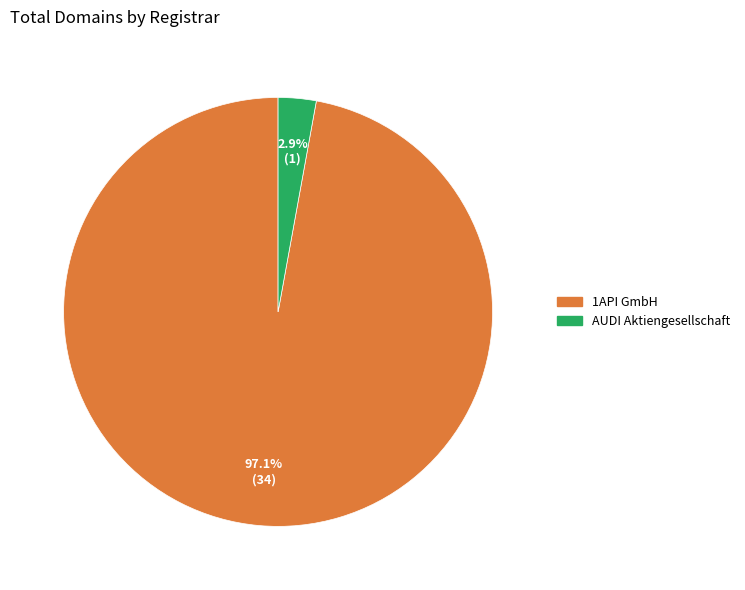

What portion of the pie excludes AUDI Aktiengesellschaft?

97.1%